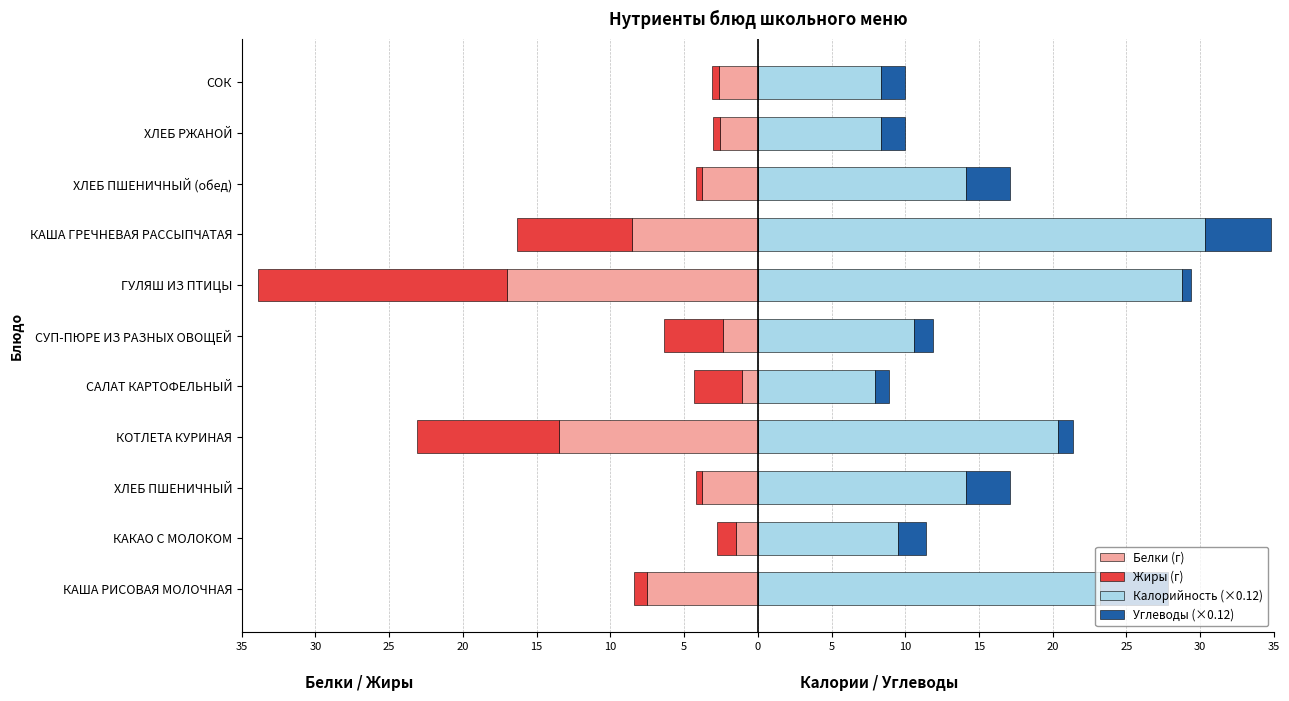

What is the average value of the Углеводы (×0.12) series?

2.2